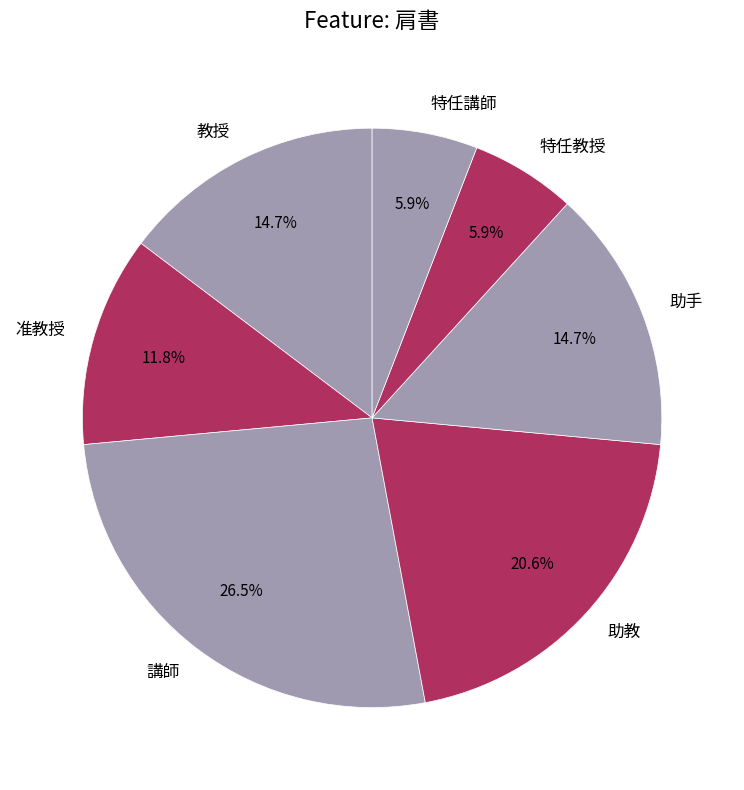

What percentage is the 教授 slice, to the nearest percent?

15%